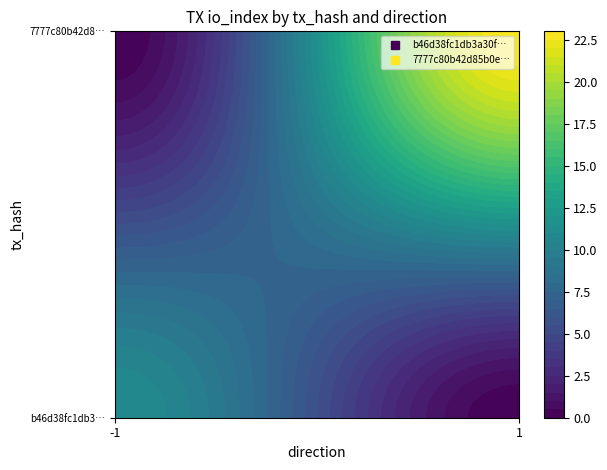

Reading left to right, transcribe all the data shown in this chart.

b46d38fc1db3a30f289bfd576a3bab02864711e: -1	11
7777c80b42d85b0eadf9a2f00f701f32405d72c: 1	23